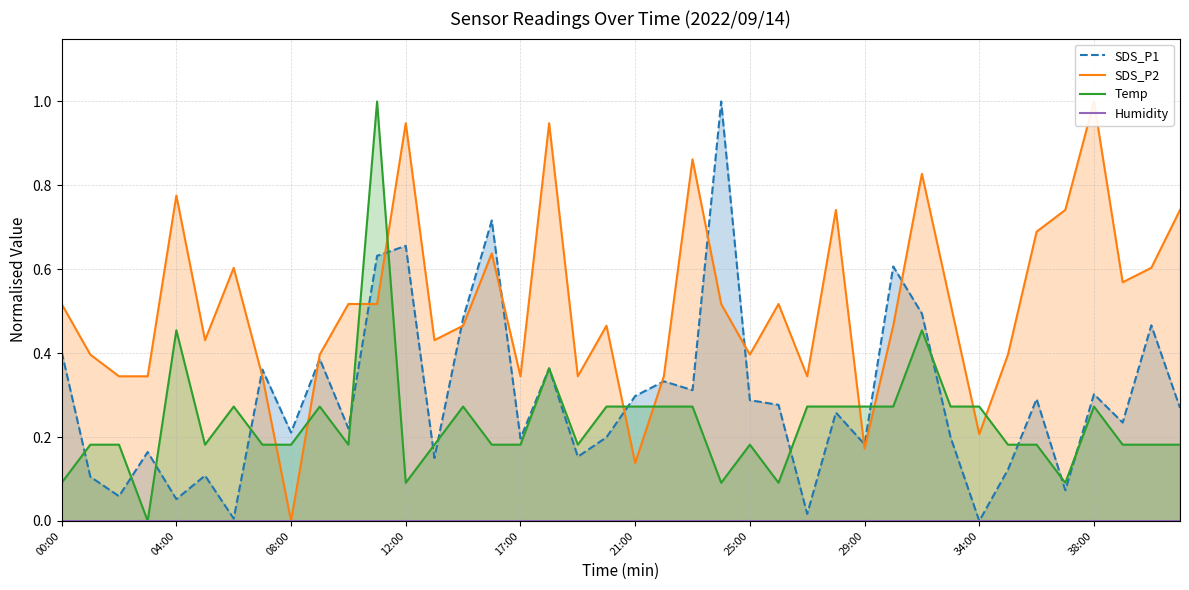

What is the sum of all SDS_P2 values?

20.6